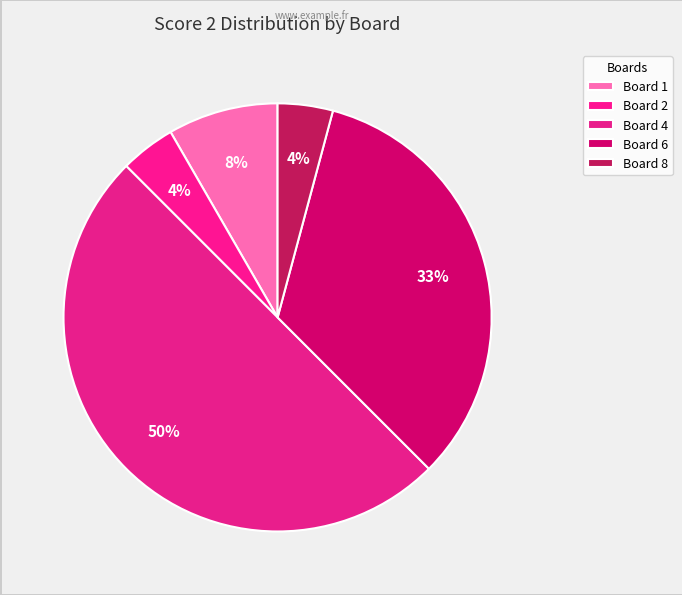

True or false: Board 2 accounts for 4% of the total.

True